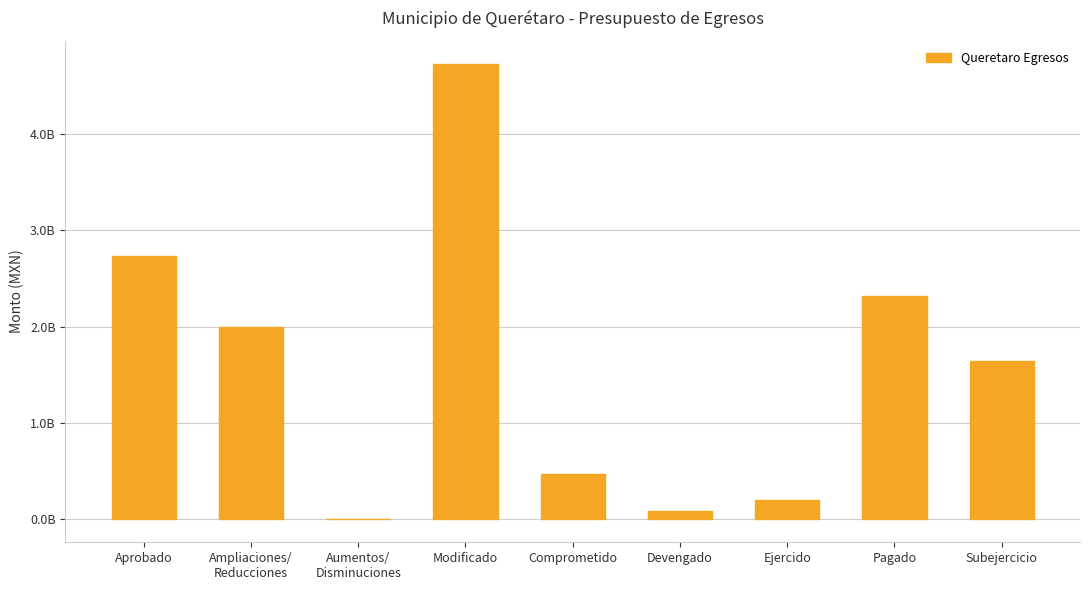

Is it true that the value at Comprometido is 269288733.2?

False